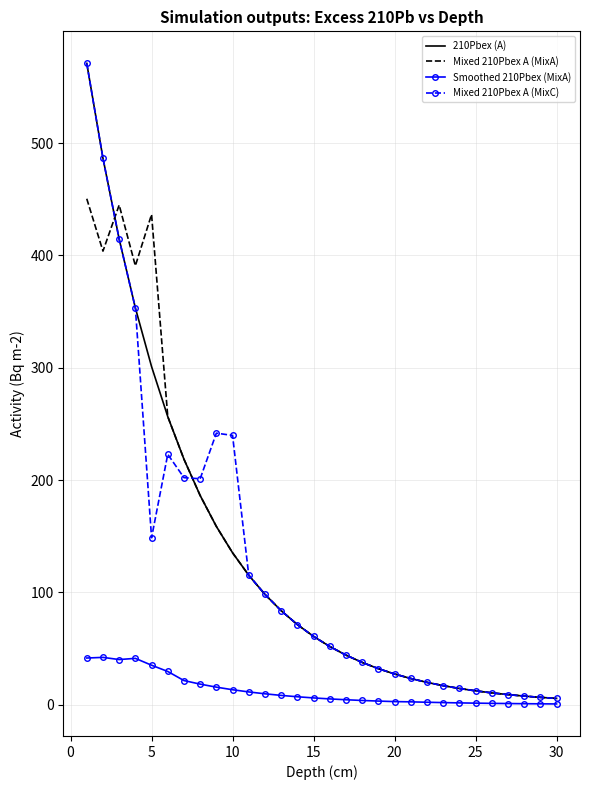

What is the highest value of the Mixed 210Pbex A (MixC) series?

571.0